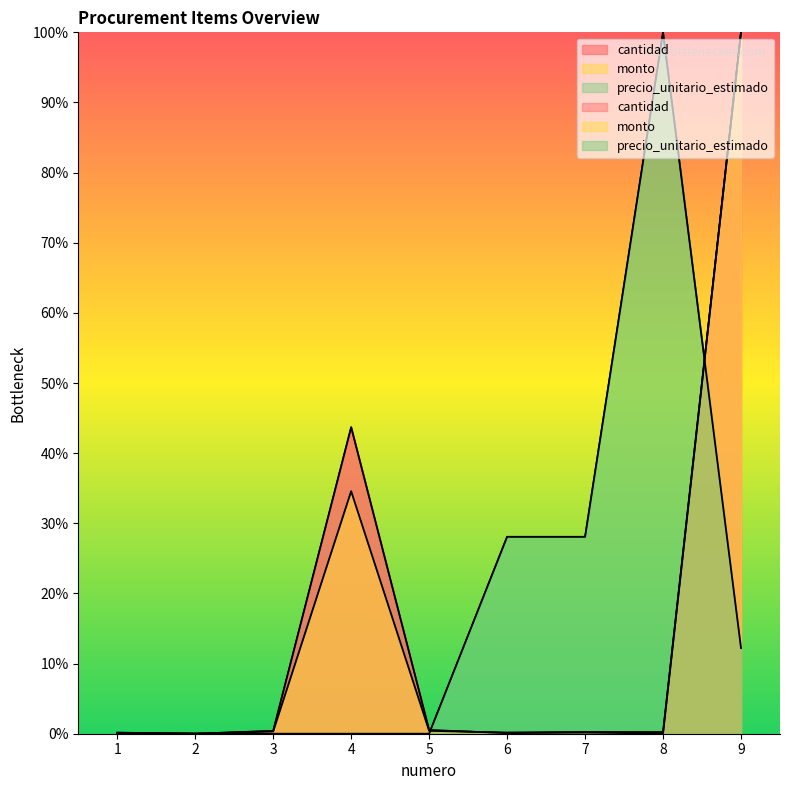

Rank the categories by precio_unitario_estimado value from lowest to highest.

1, 2, 3, 4, 5, 9, 6, 7, 8